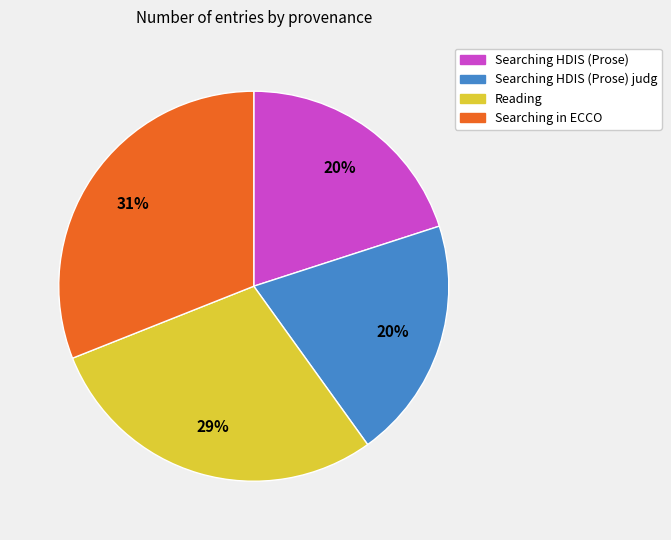

Is there any slice that represents more than half of the pie?

No